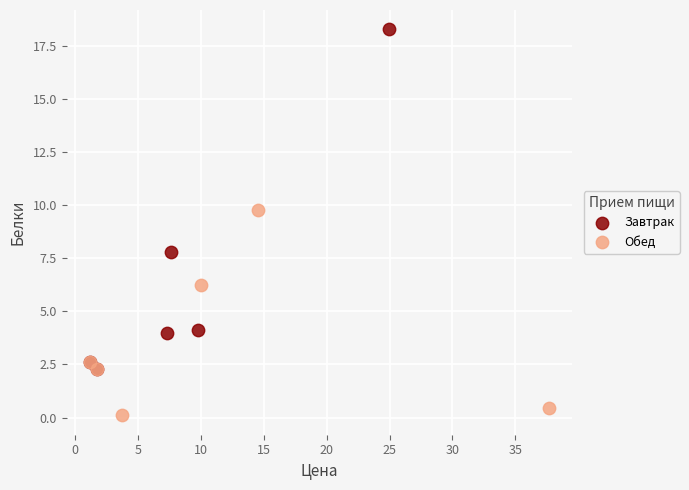

Which series reaches the minimum Y coordinate?

Обед